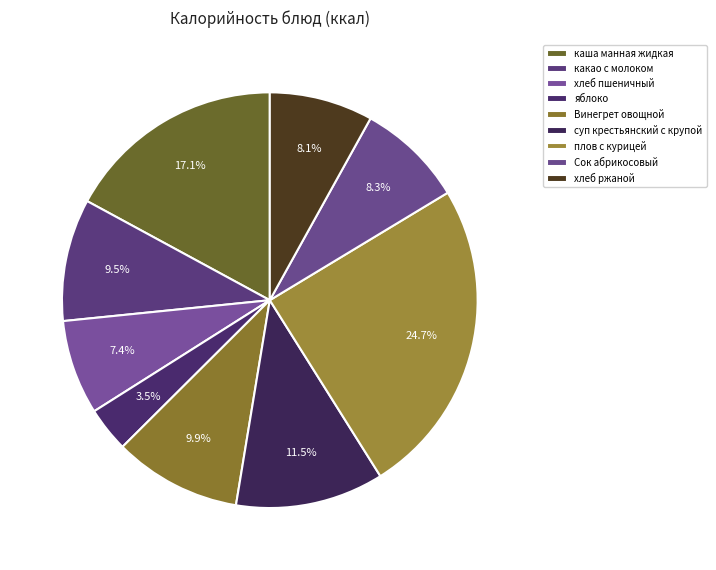

What is the smallest slice in the pie chart?

яблоко